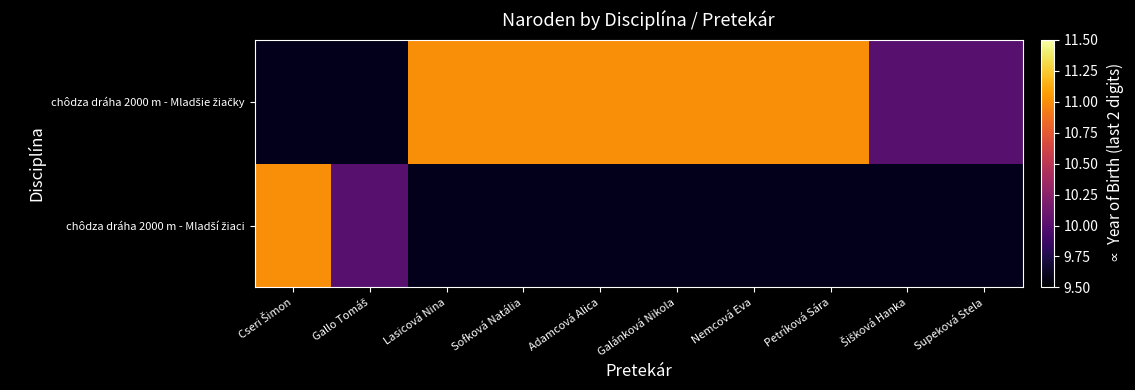

True or false: chôdza dráha 2000 m - Mladšie žiačky has a value of 11.0 at Adamcová Alica.

True